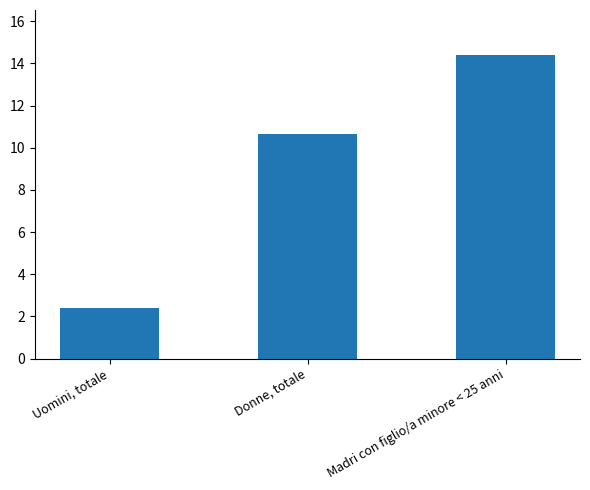

List the labels in order of value, smallest first.

Uomini, totale, Donne, totale, Madri con figlio/a minore < 25 anni